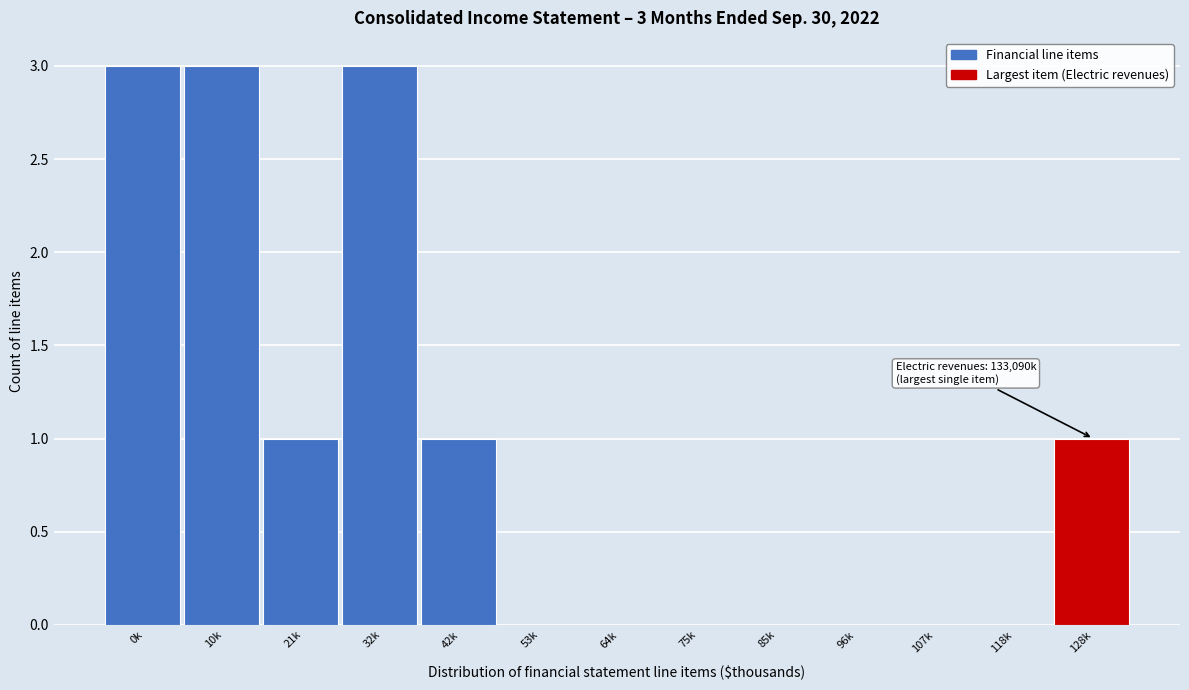

Reading left to right, what are all the values shown in this chart?

0k=3	10k=3	21k=1	32k=3	42k=1	53k=0	64k=0	75k=0	85k=0	96k=0	107k=0	118k=0	128k=1